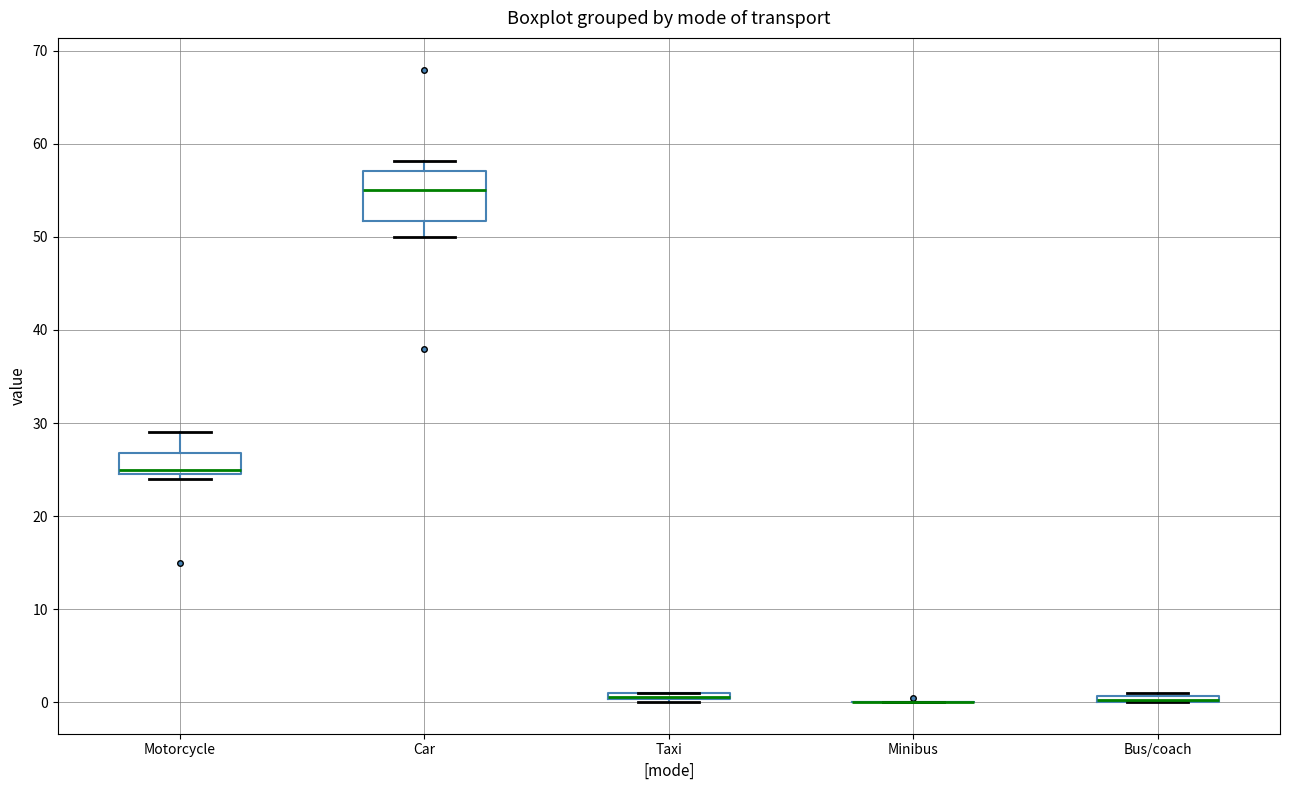

Comparing the boxes themselves (not the whiskers), which one is the tallest?

Car